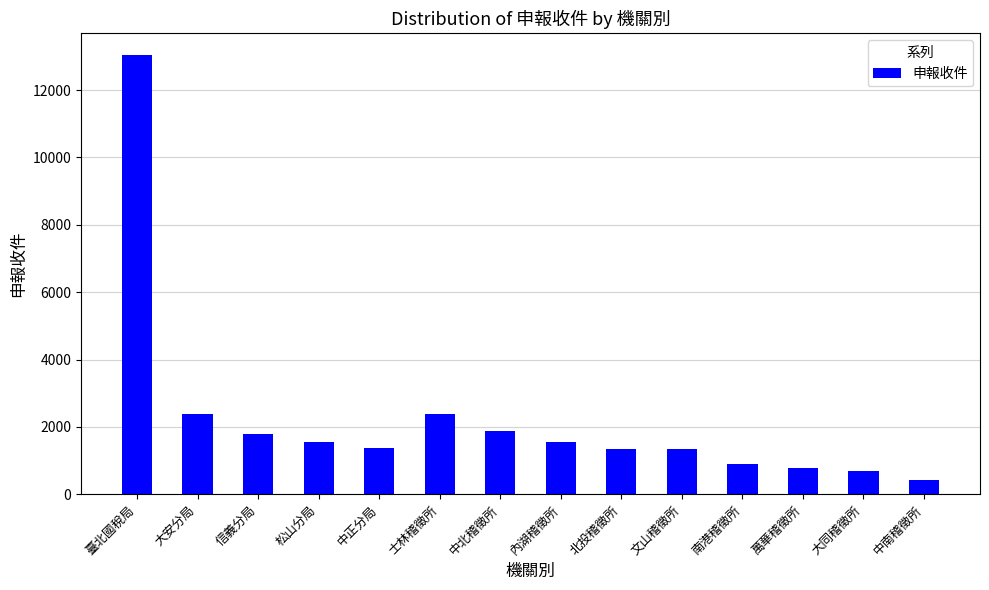

True or false: the data shows 783 at 萬華稽徵所.

True